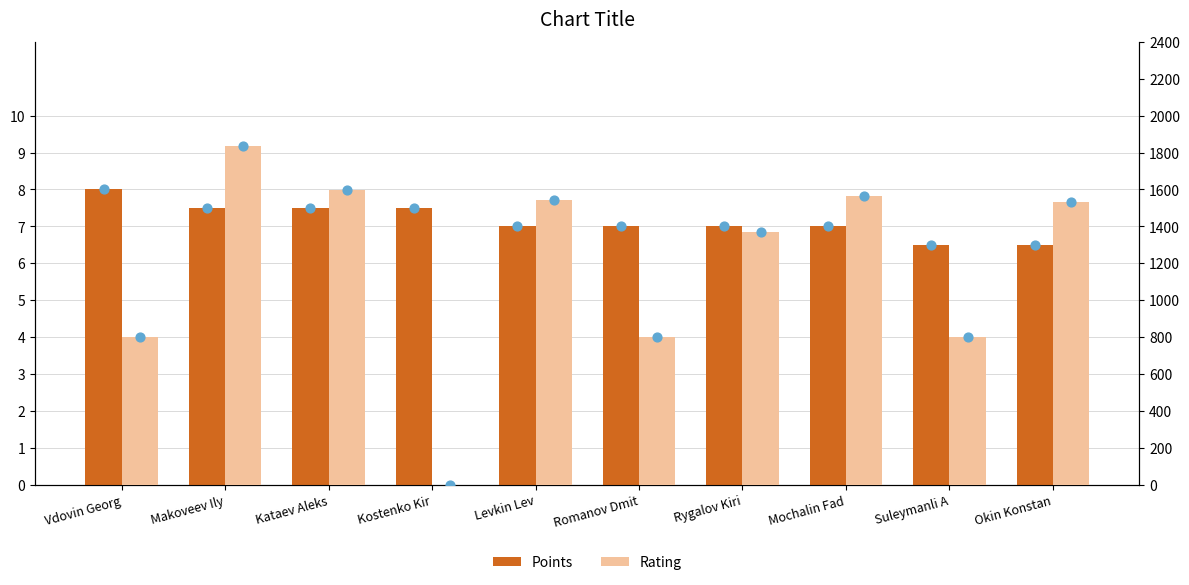

What are all the series names shown in the legend?

Points, Rating